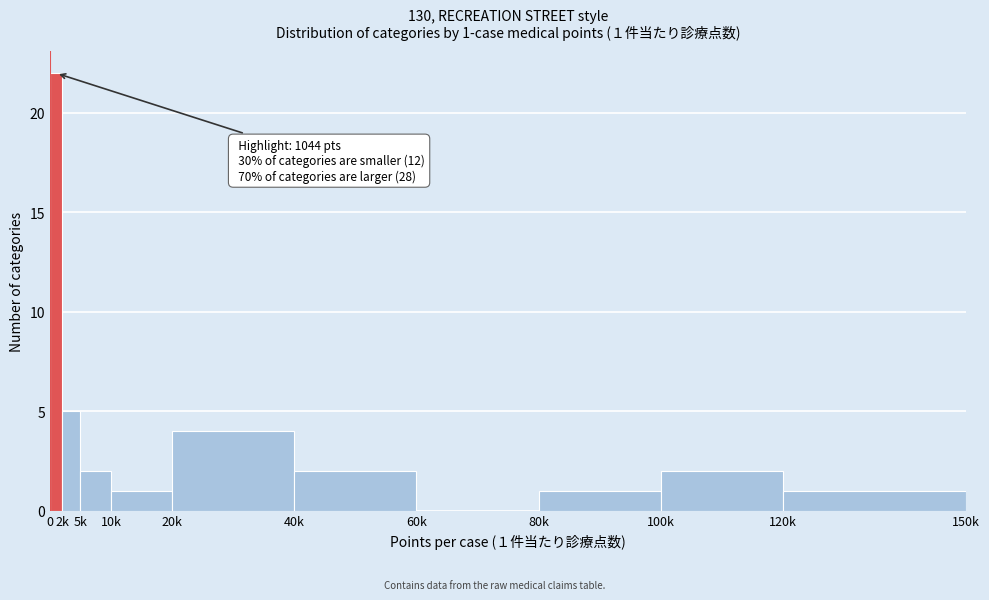

Reading left to right, list all the values displayed in this chart.

0=22	2k=5	5k=2	10k=1	20k=4	40k=2	60k=0	80k=1	100k=2	120k=1